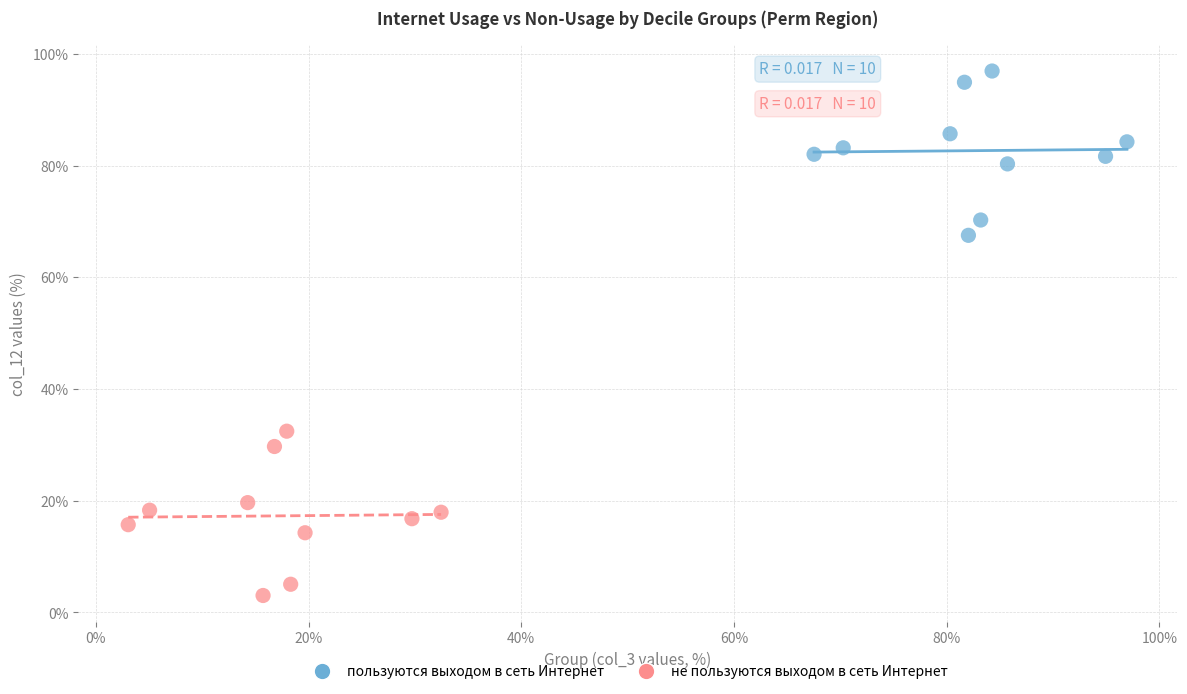

Which series contains the highest Y value?

пользуются выходом в сеть Интернет